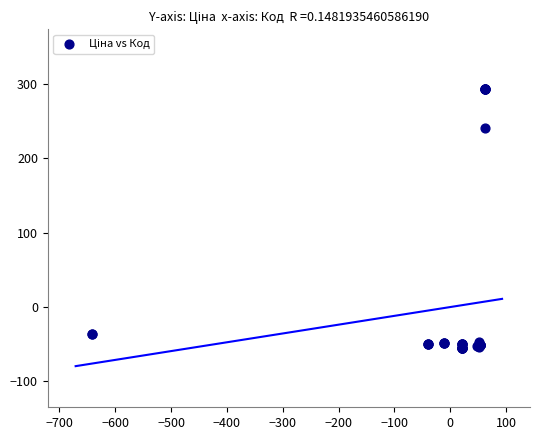

What Y value in the scatter plot is closest to 119?

240.8